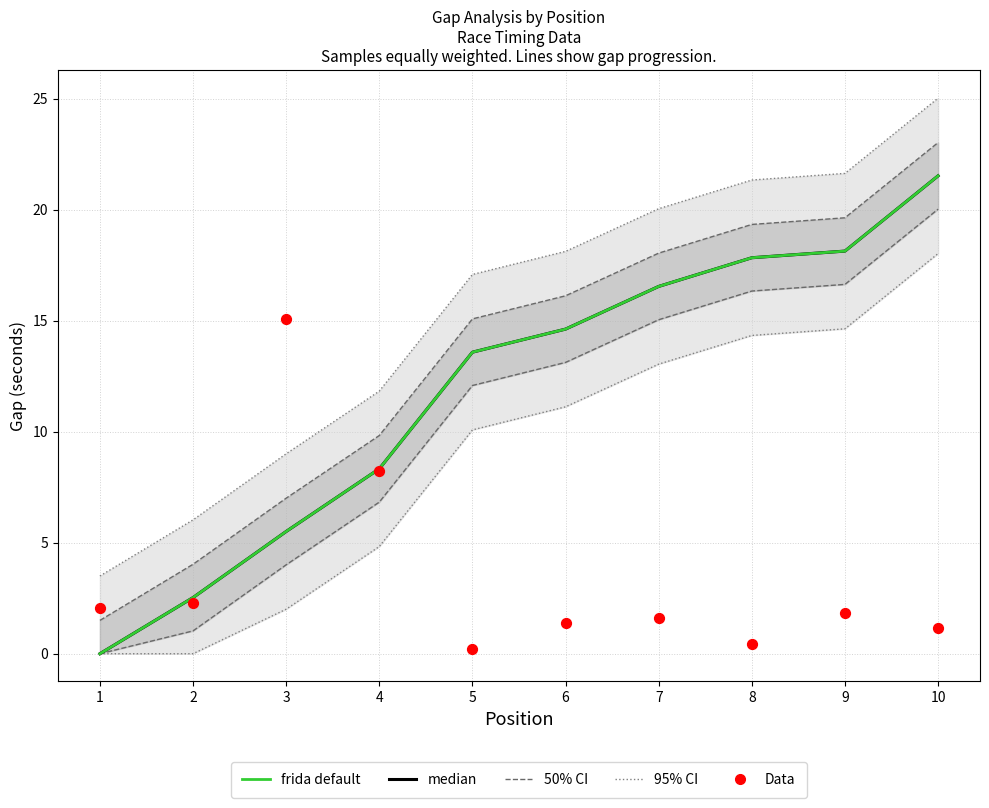

At how many categories does at least one series exceed 11?

7